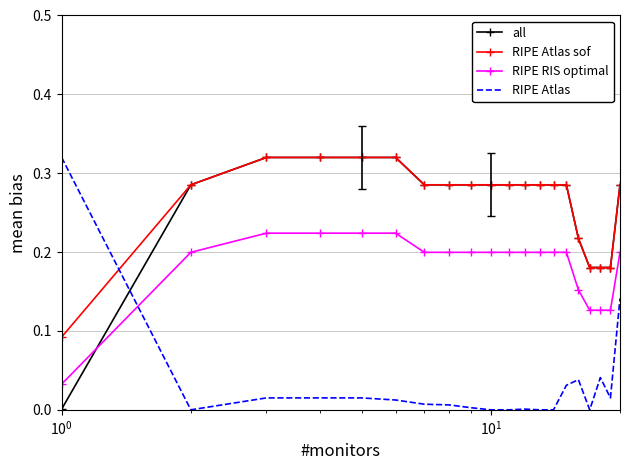

True or false: all and RIPE RIS optimal cross at least once.

True